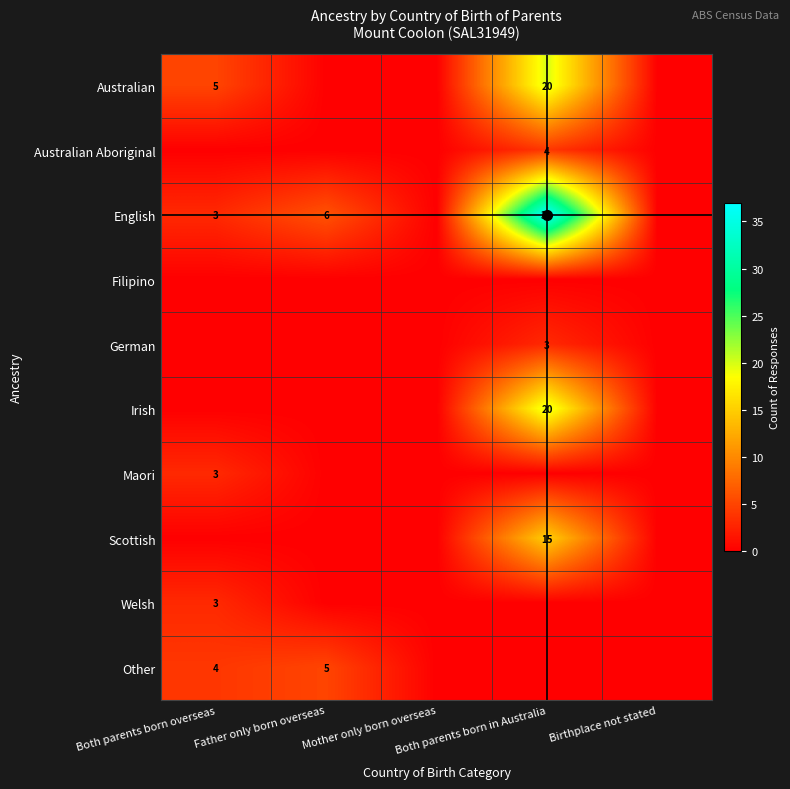

The value of Other at Mother only born overseas is 0. True or false?

True